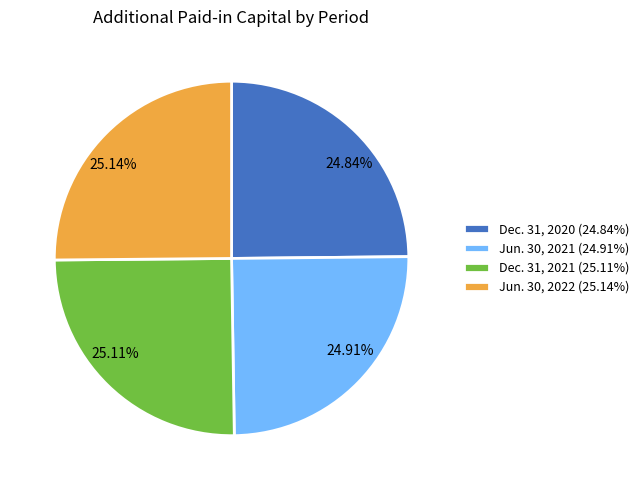

Count the number of slices in the pie.

4